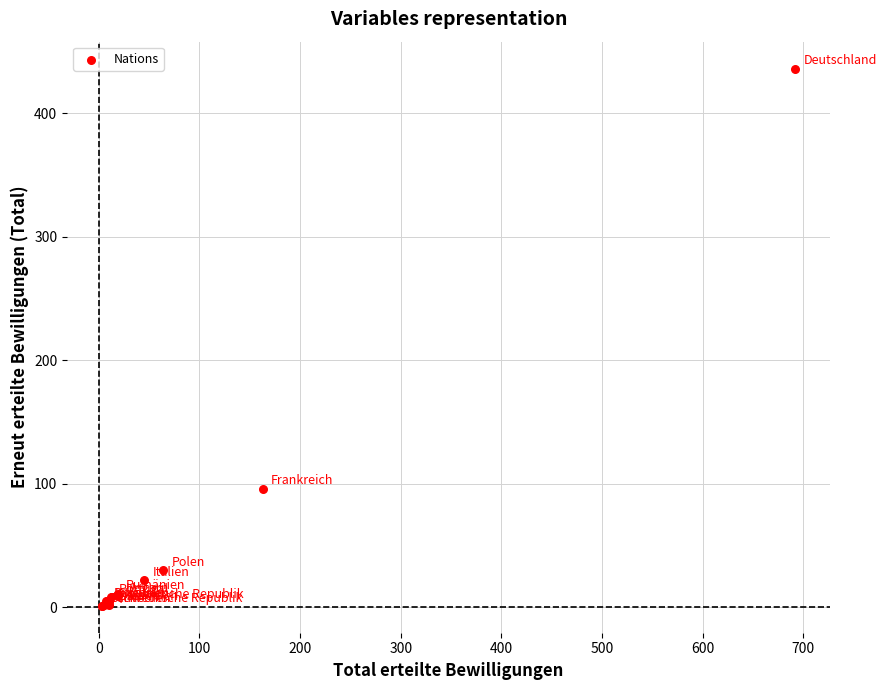

What Y value in the scatter plot is closest to 218?

96